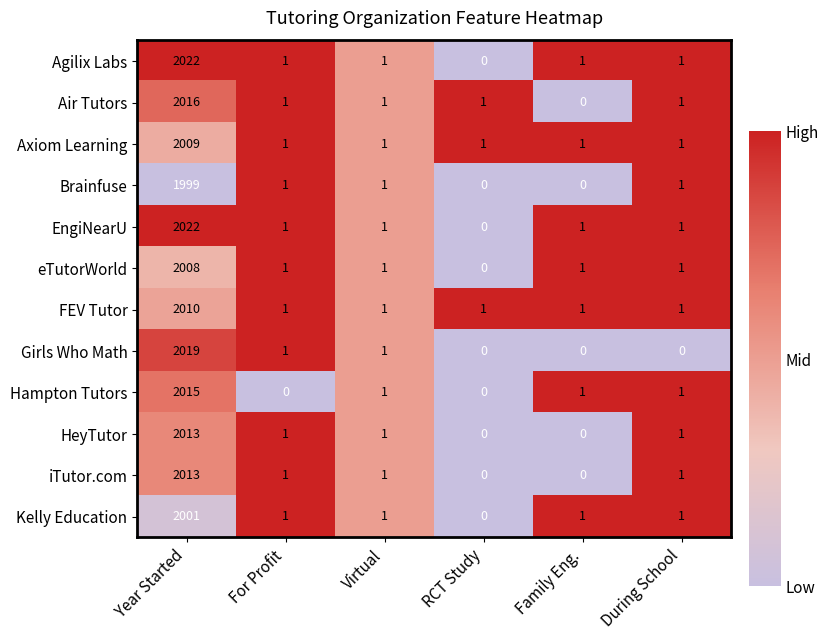

At which category is the sum across all series the highest?

Year Started